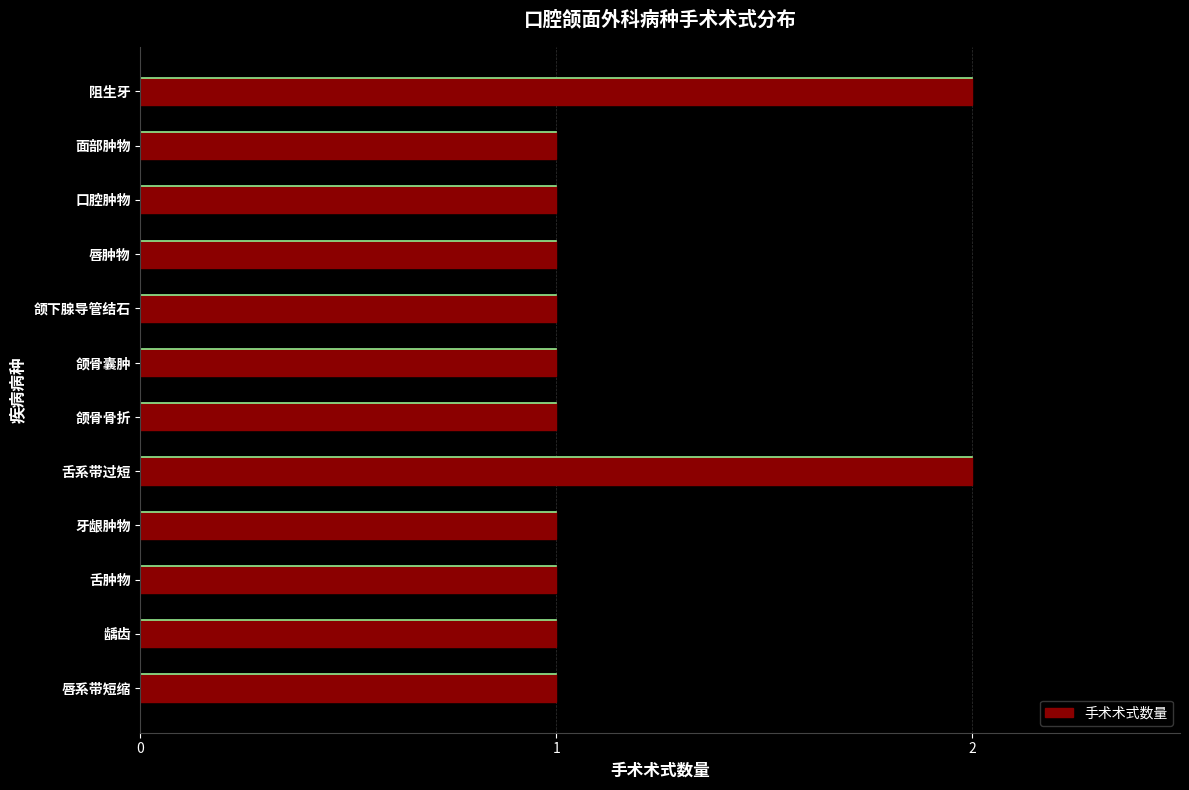

Which has a higher value, 唇系带短缩 or 舌系带过短?

舌系带过短